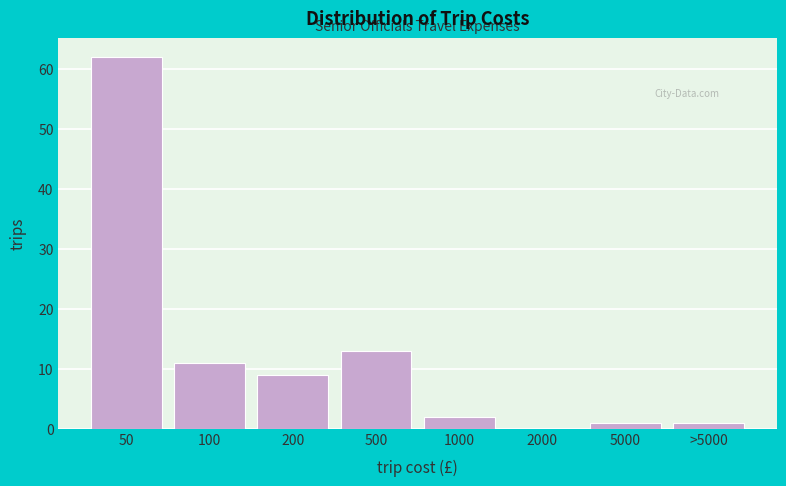

Reading left to right, list all the values displayed in this chart.

50=62	100=11	200=9	500=13	1000=2	2000=0	5000=1	>5000=1